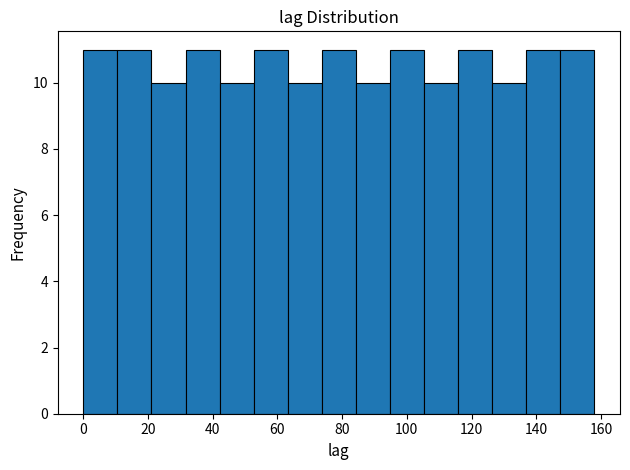

Reading left to right, list every bar in this chart as the range it spans on the x-axis followed by its height. Neither the bar edges nor the heights are printed on the chart, so give them approximately, as read against the axes.

0 to 10: 11
10 to 22: 11
22 to 32: 10
32 to 42: 11
42 to 52: 10
52 to 64: 11
64 to 74: 10
74 to 84: 11
84 to 94: 10
94 to 106: 11
106 to 116: 10
116 to 126: 11
126 to 136: 10
136 to 148: 11
148 to 158: 11